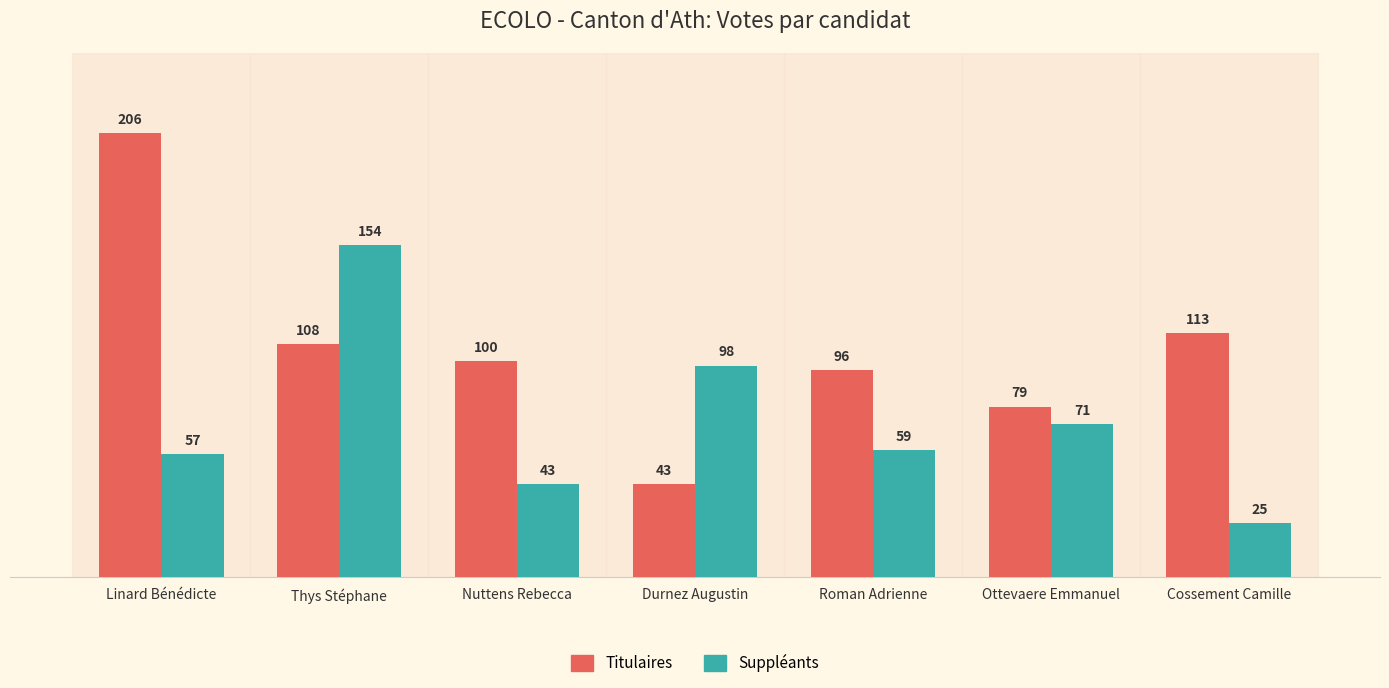

What is the average value of the Titulaires series?

106